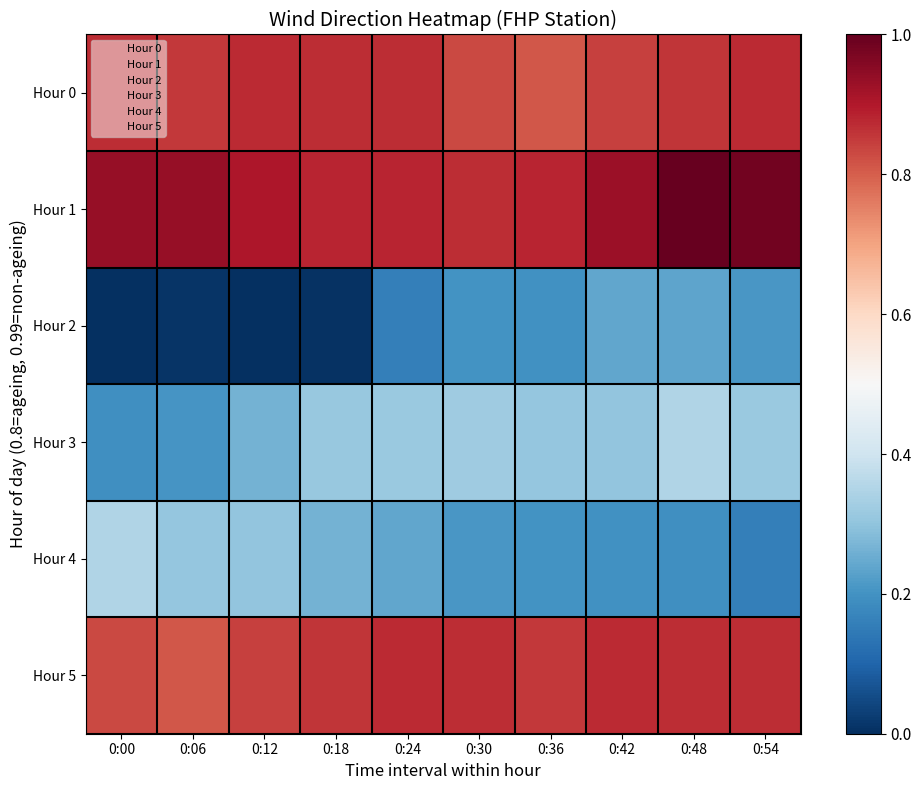

At how many categories does at least one series exceed 0?

10